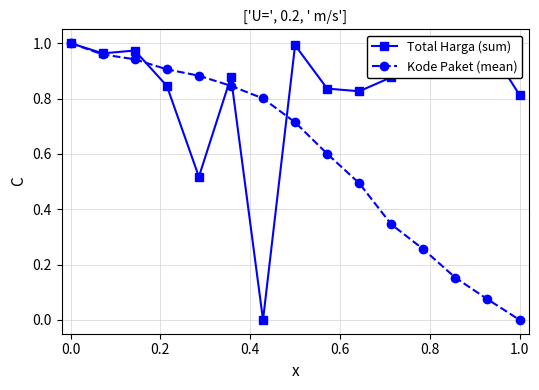

Which series has the largest total across all categories?

Total Harga (sum)